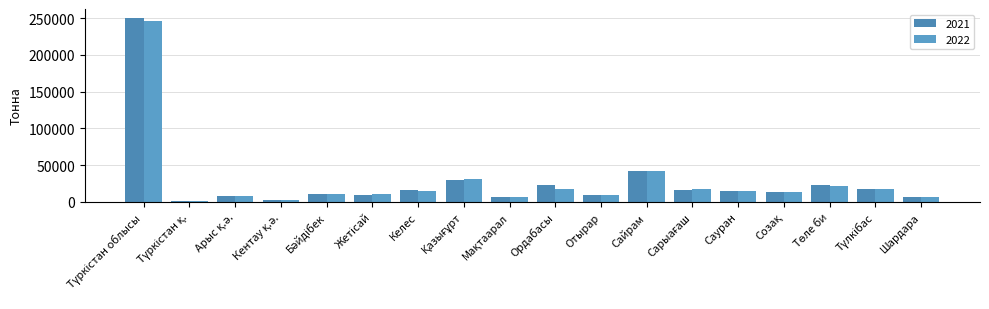

Between Ордабасы and Сайрам, which series saw the biggest shift?

2022